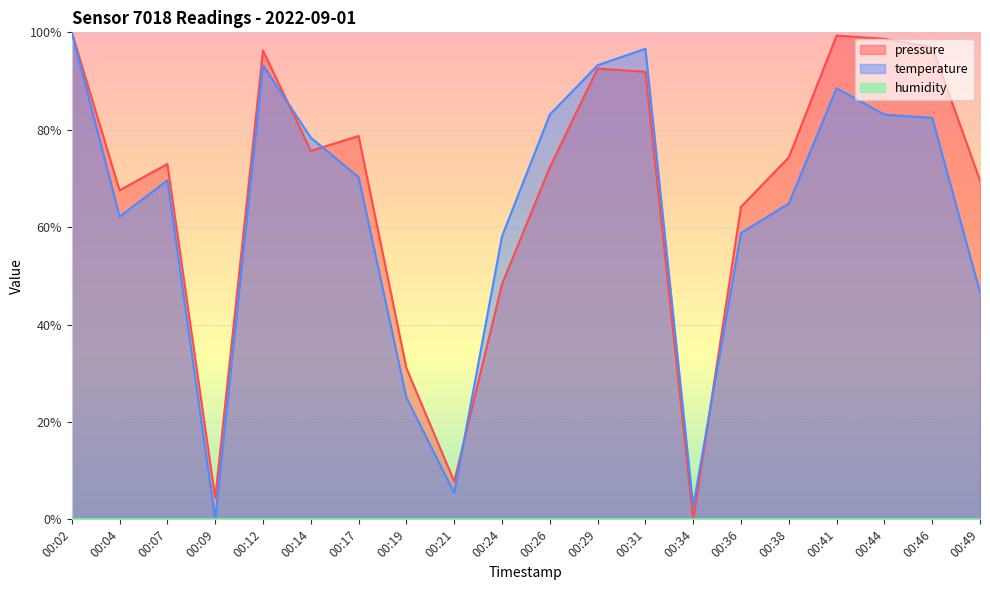

Where do temperature and pressure first cross each other?

00:12 and 00:14